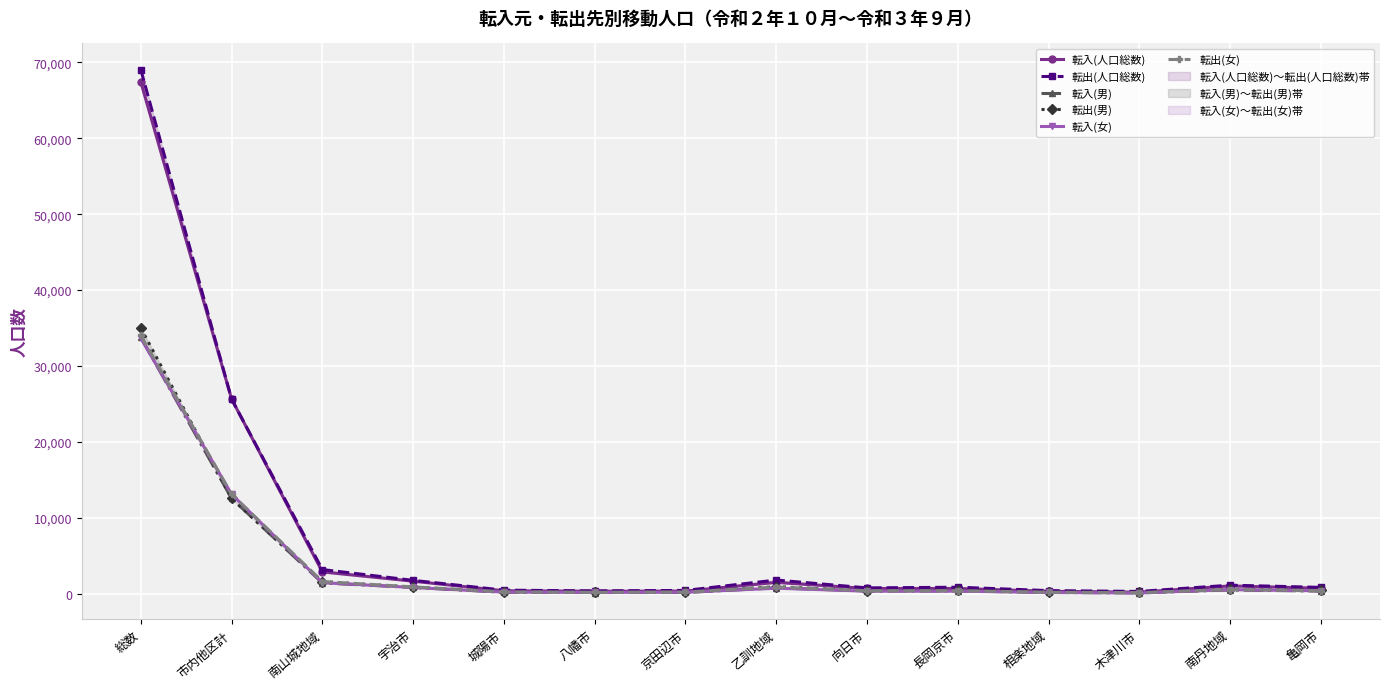

True or false: 転出(人口総数) and 転入(男) cross at least once.

False